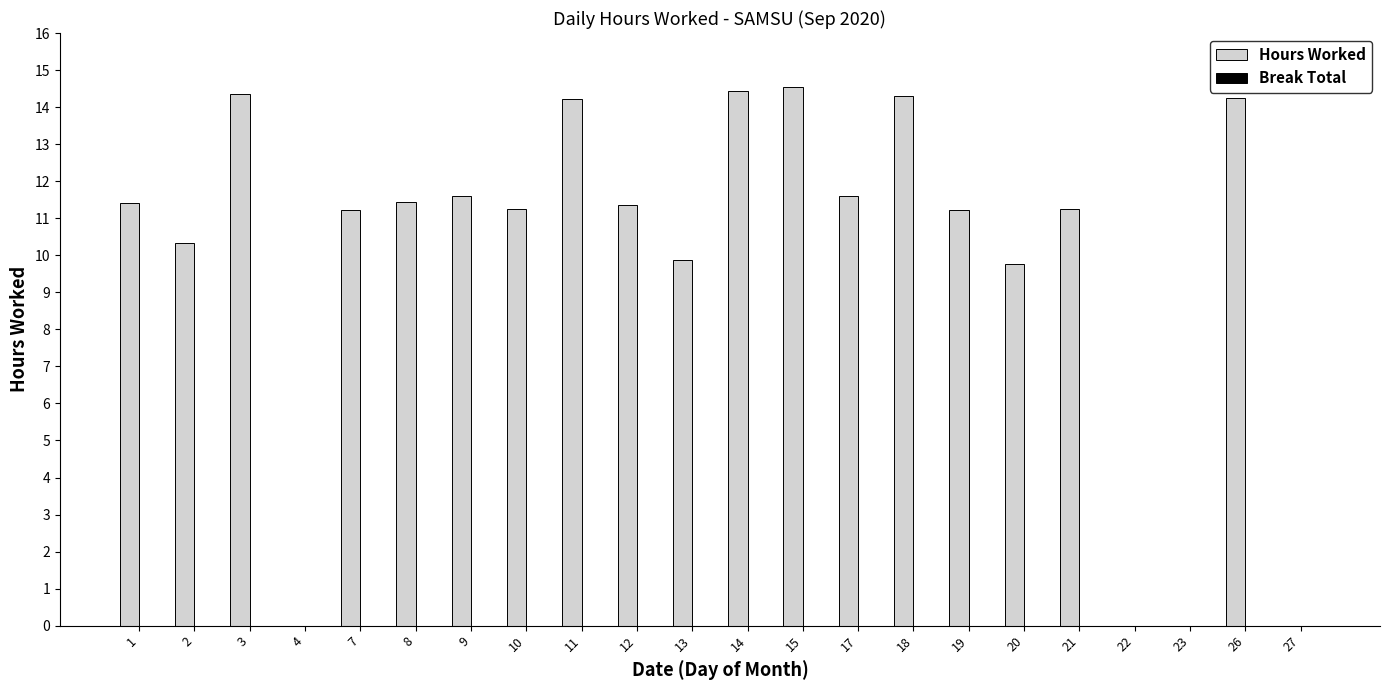

Between 7 and 13, which is larger?

7